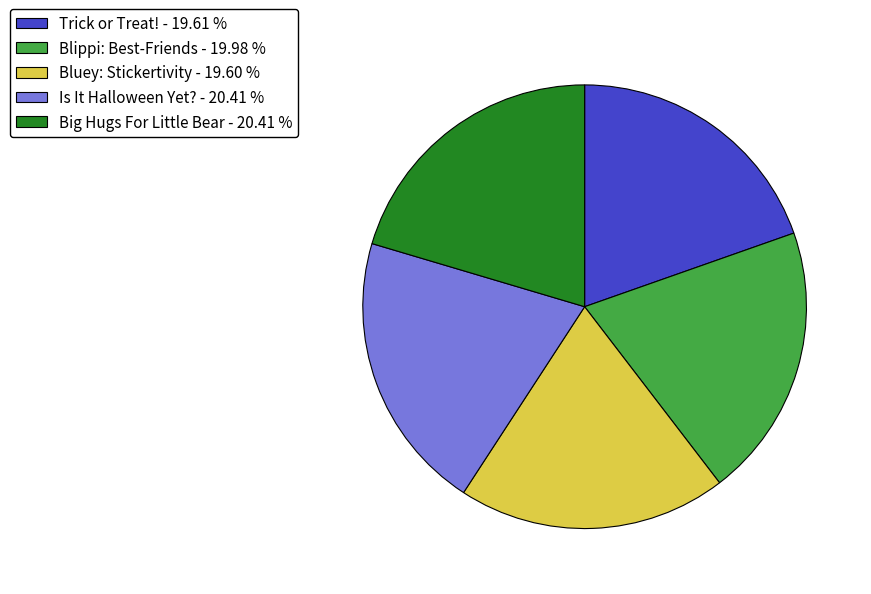

True or false: Big Hugs For Little Bear accounts for 20% of the total.

True